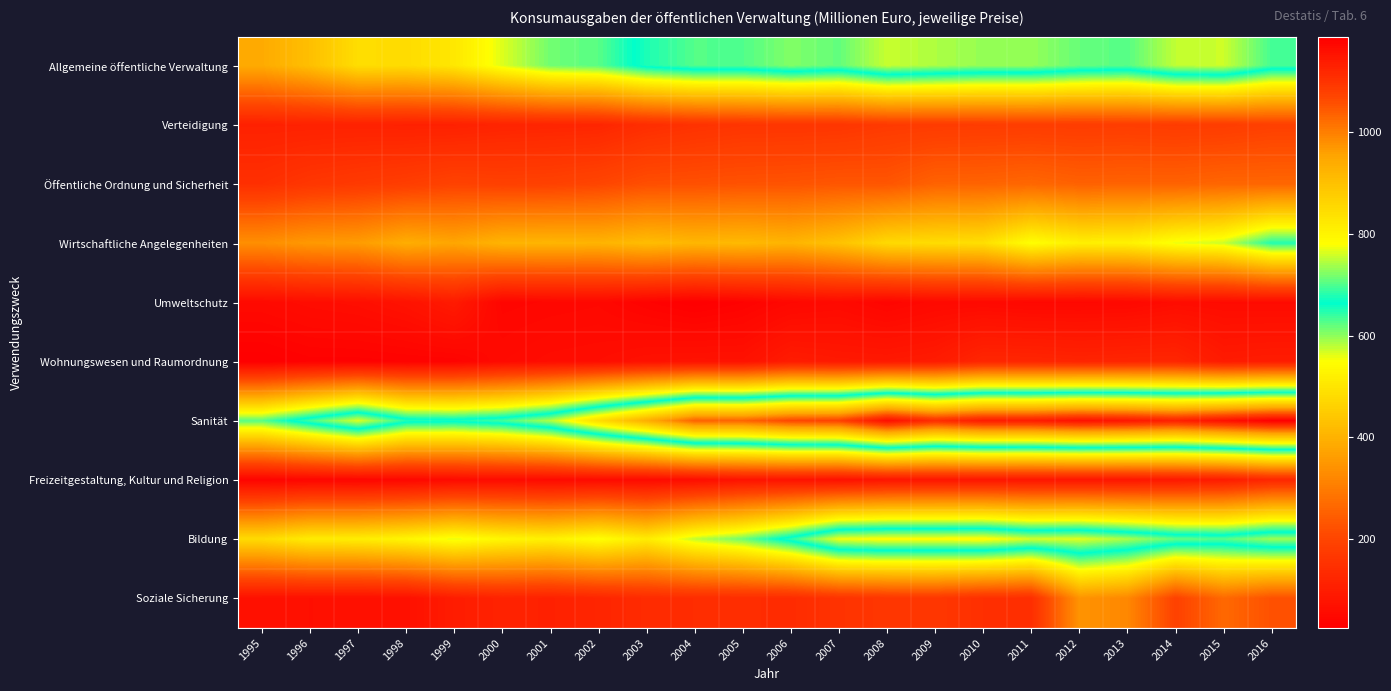

What is the maximum value shown in the chart?

1188.3